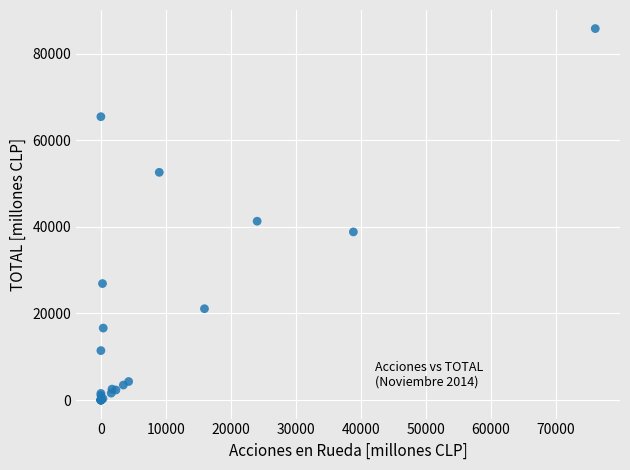

What Y value in the scatter plot is closest to 42932?

41334.0